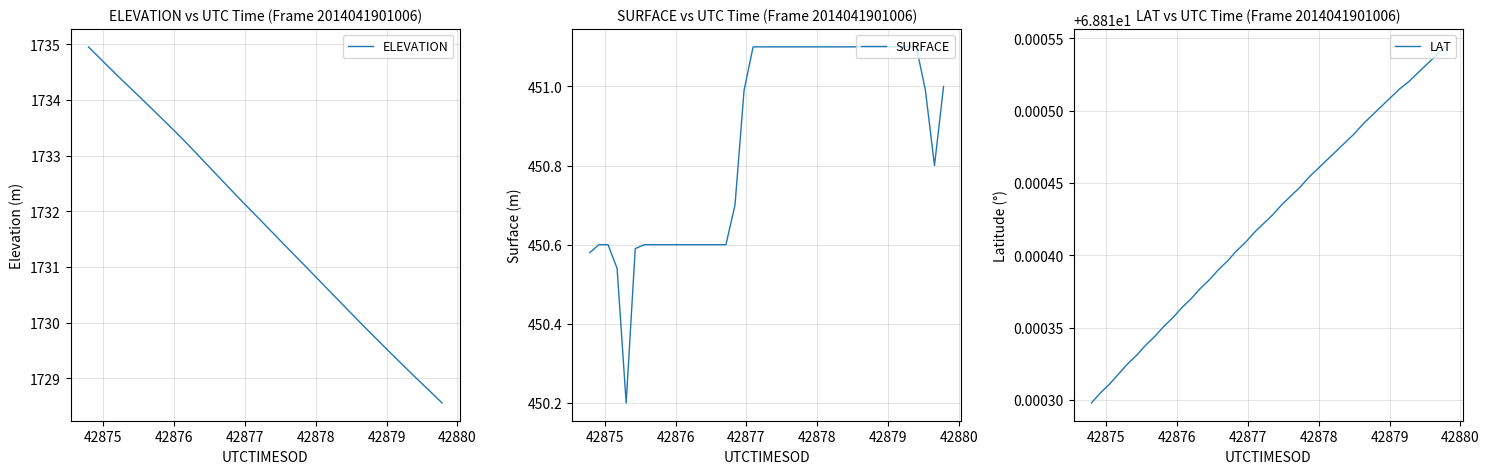

What is the average value of the SURFACE series?

450.9